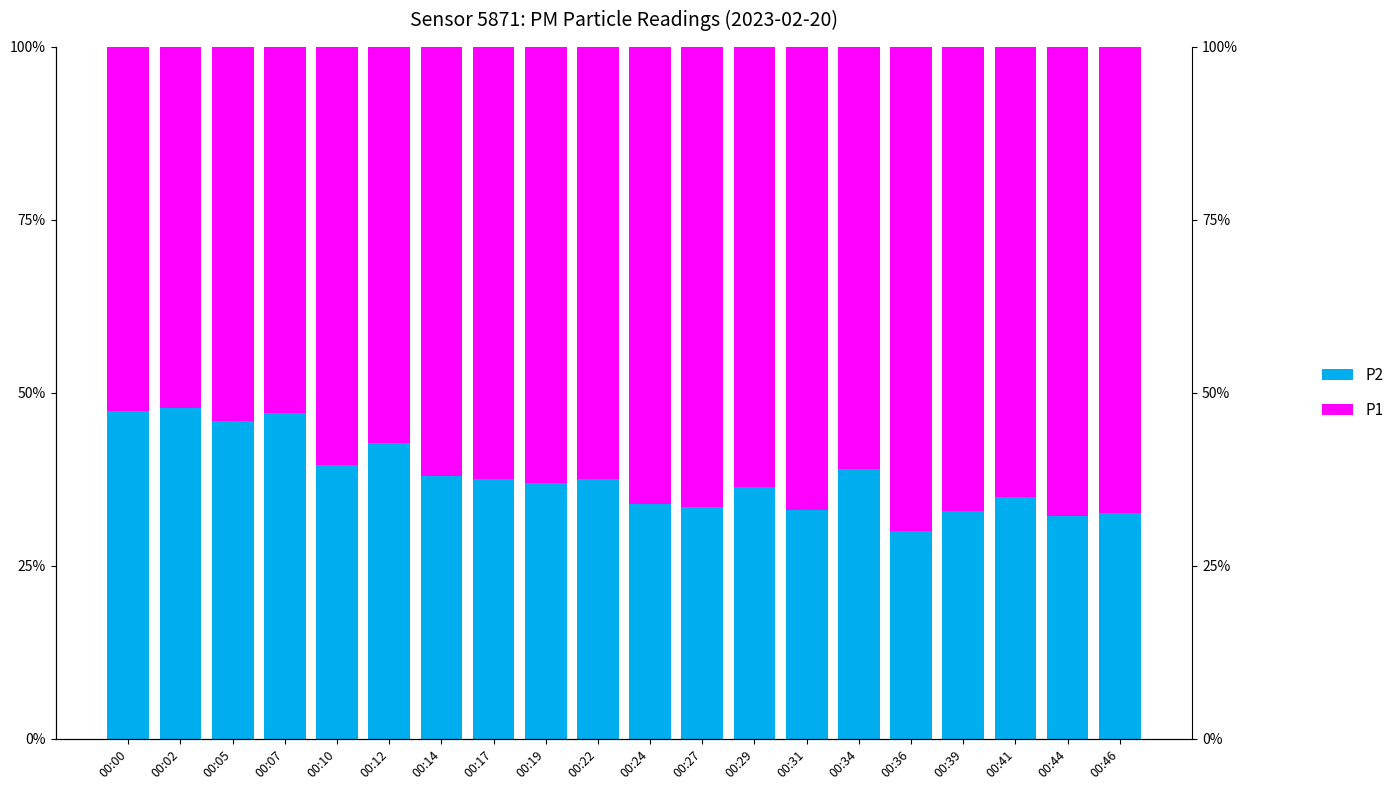

What is the value of the P1 bar at the 16th from the left?

69.9